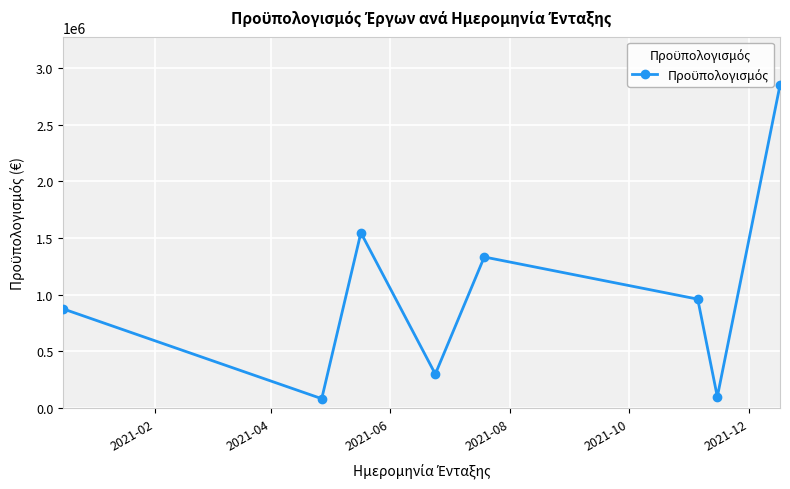

How many lines are shown in the chart?

1